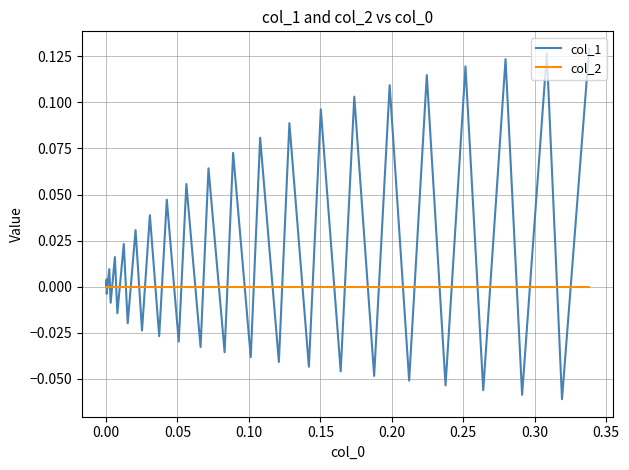

Which series has the largest range (max minus min)?

col_1